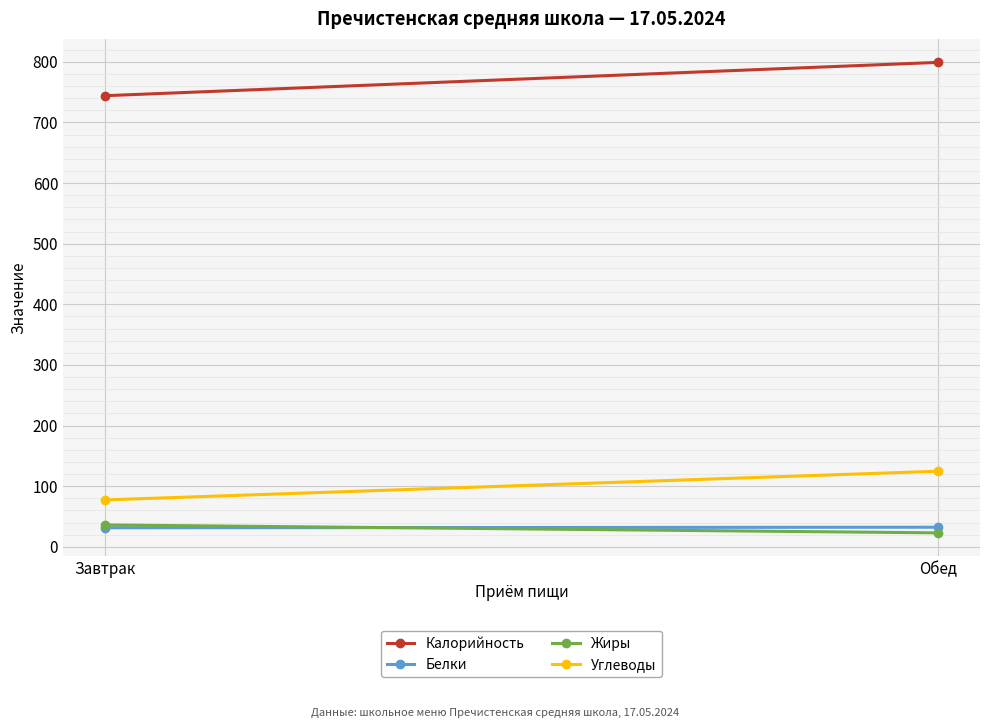

What is the value of the Белки point at the 2nd from the left?

32.3